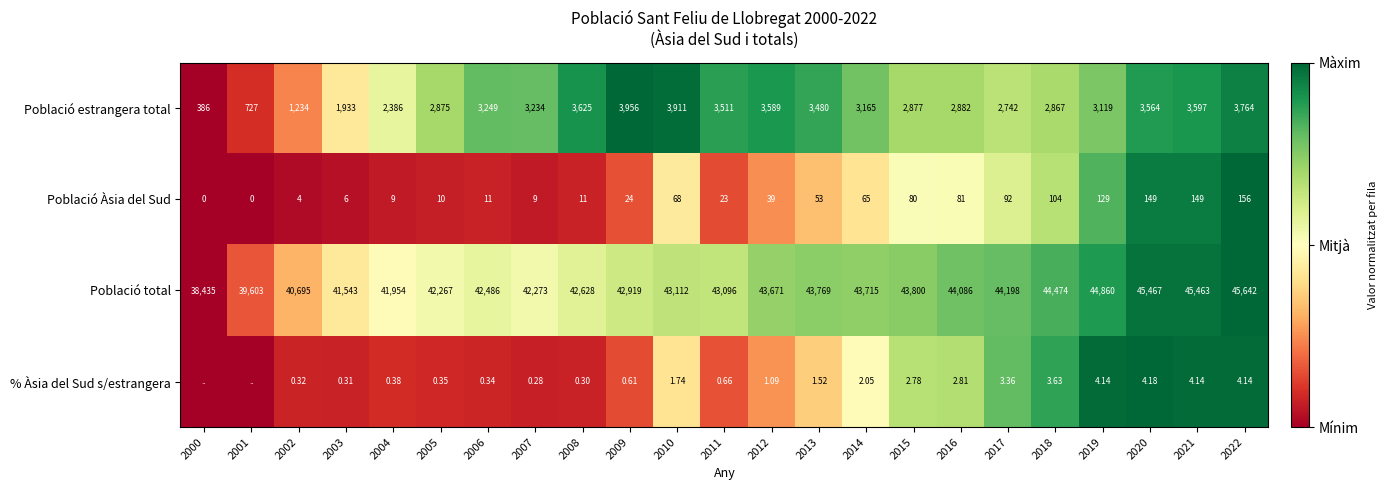

Rank the series at 2010 from lowest to highest value.

% Àsia del Sud s/estrangera, Població Àsia del Sud, Població estrangera total, Població total